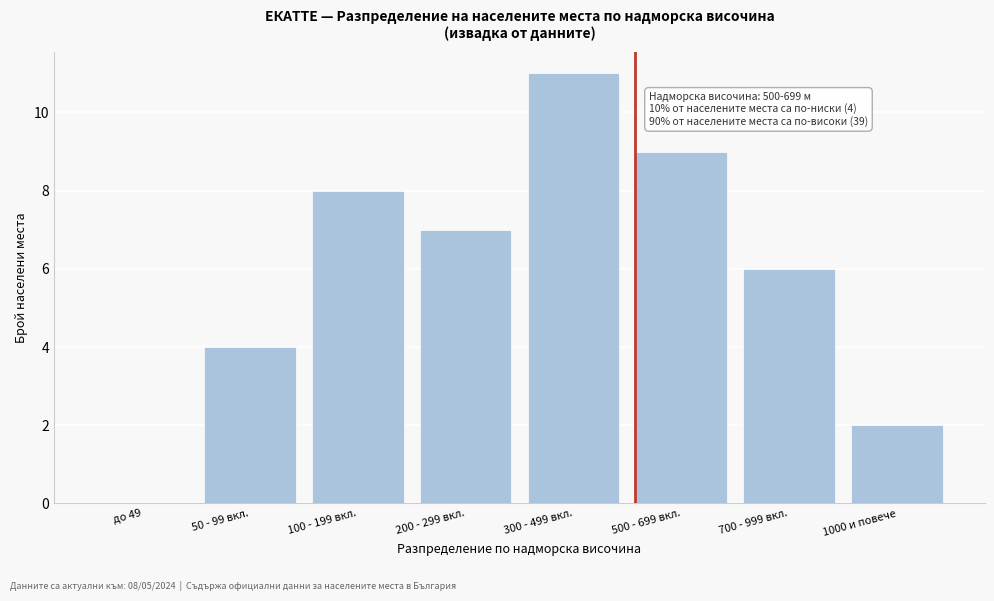

Reading right to left, what are all the values shown in this chart?

1000 и повече=2	700 - 999 вкл.=6	500 - 699 вкл.=9	300 - 499 вкл.=11	200 - 299 вкл.=7	100 - 199 вкл.=8	50 - 99 вкл.=4	до 49=0